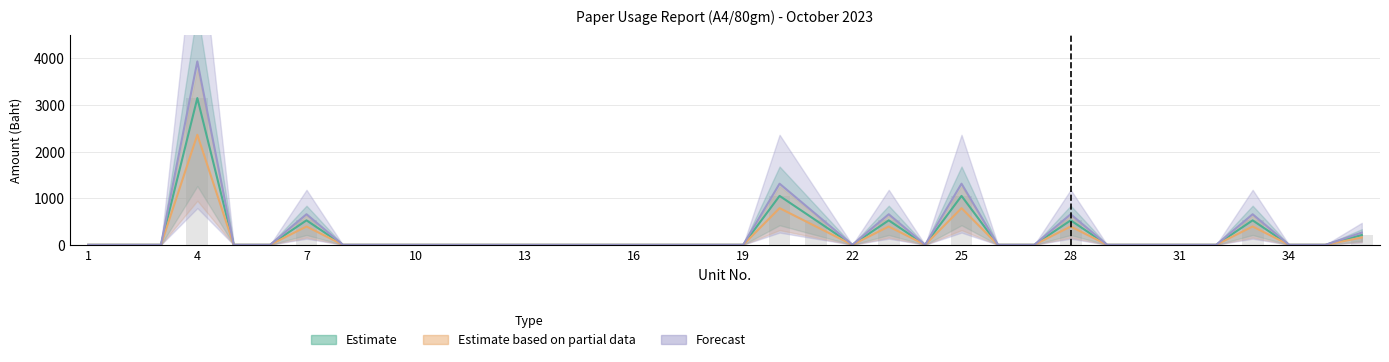

What is the difference between the second highest and minimum values in the Forecast series?

1312